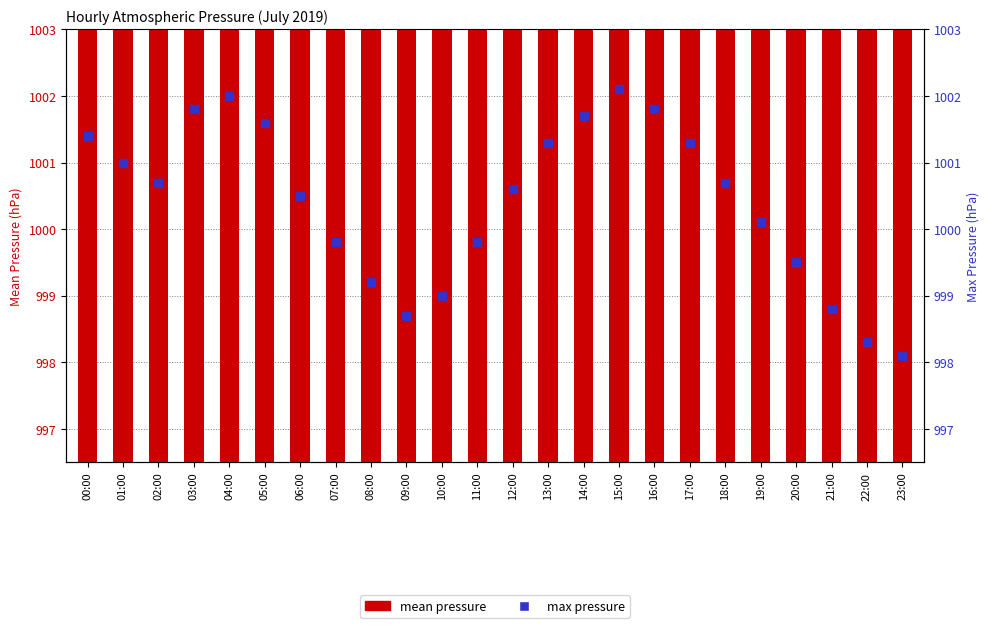

Which series has the widest spread of Y values?

mean pressure